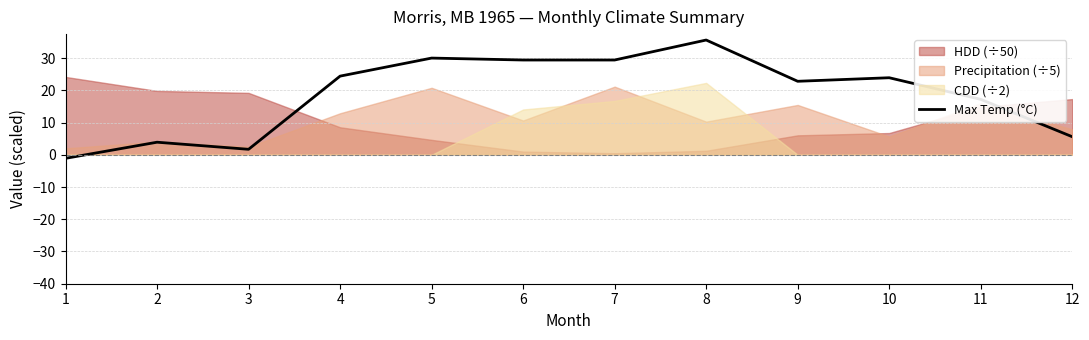

At which category does the chart reach its minimum across all series?

1